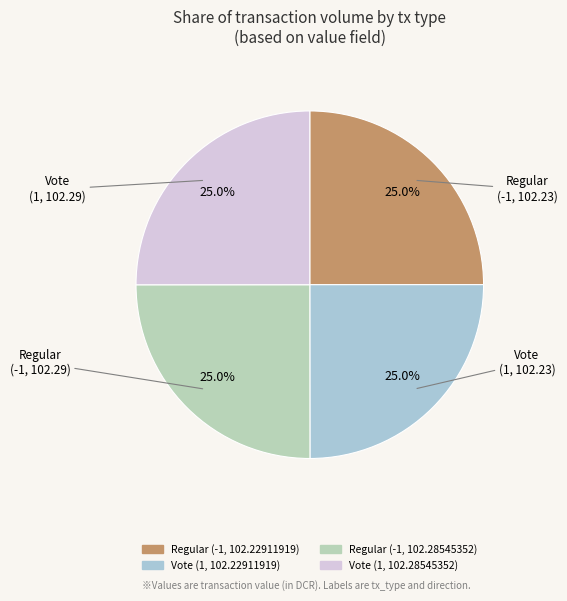

Is it true that Vote (1, 102.28545352) is 17% of the pie?

False